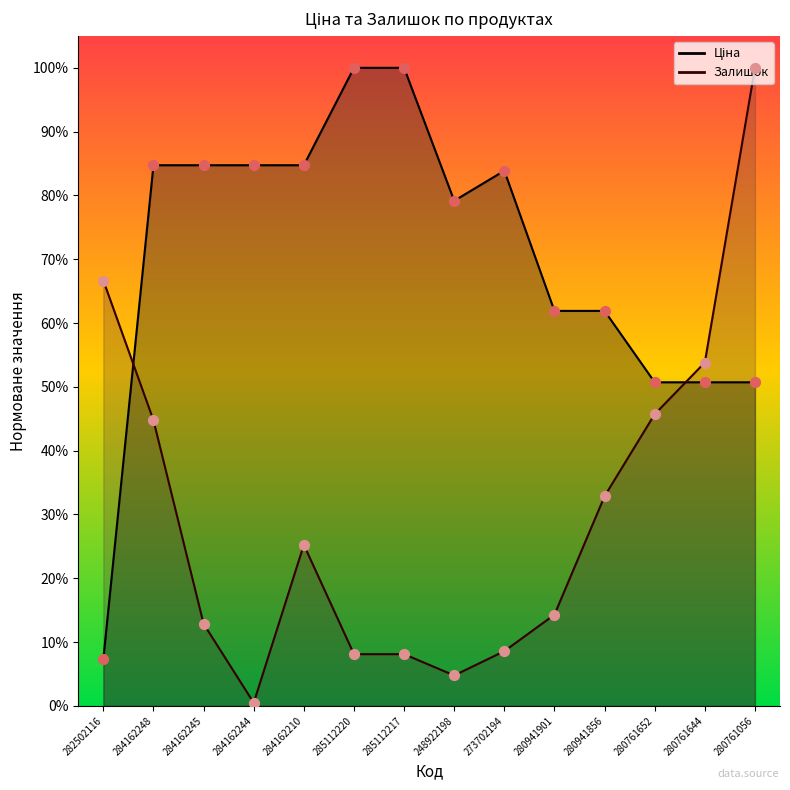

At how many categories does at least one series exceed 0?

14